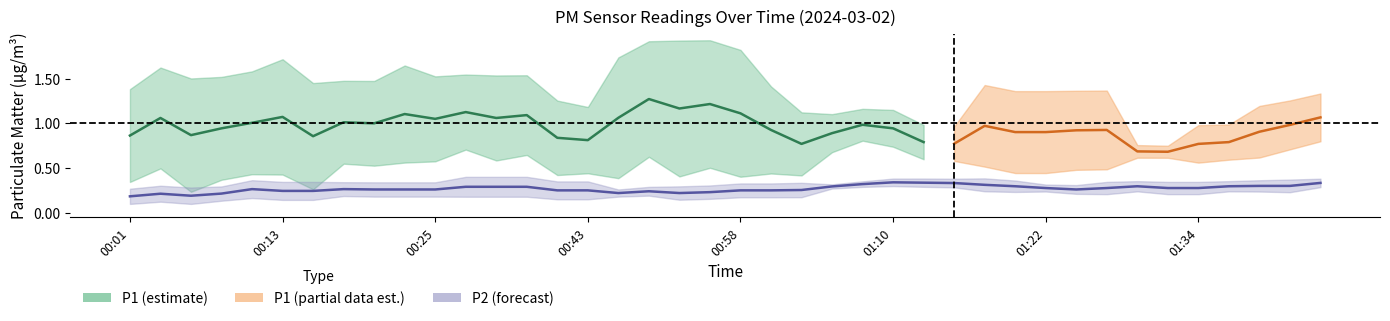

True or false: P2 and P1 cross at least once.

False